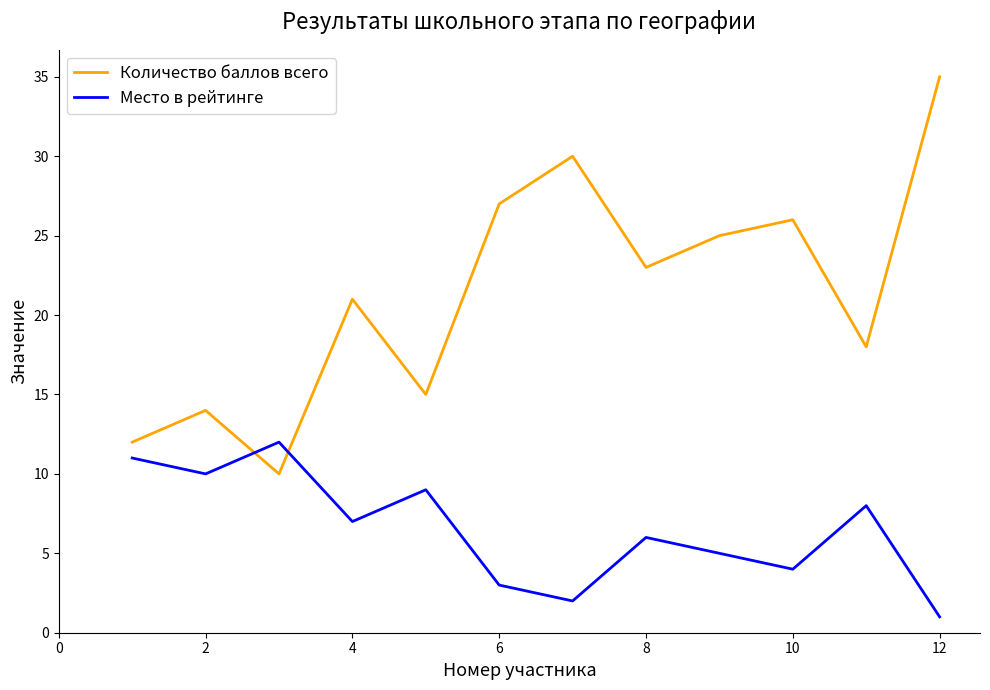

Which series ends up on top after the final intersection of Место в рейтинге and Количество баллов всего?

Количество баллов всего